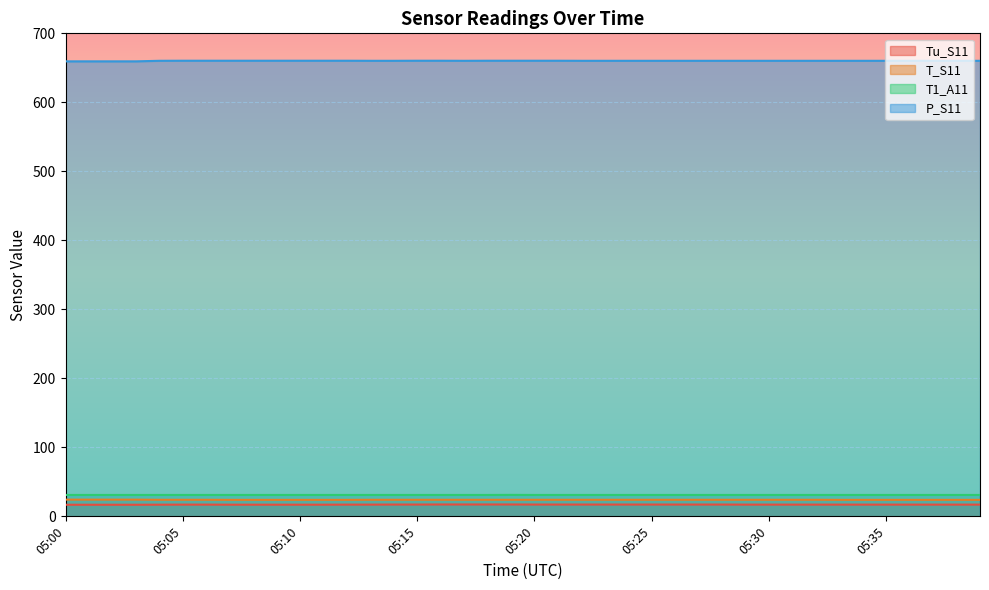

What value does the T_S11 series have at 05:34?

23.9